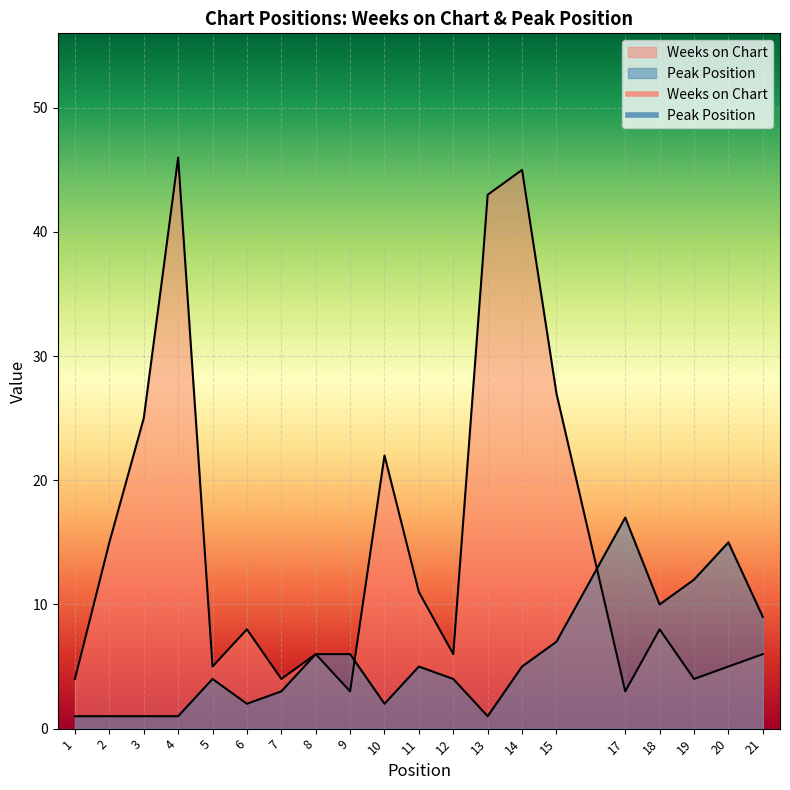

After their last crossing, which series has the higher values: Peak Position or Weeks on Chart?

Peak Position